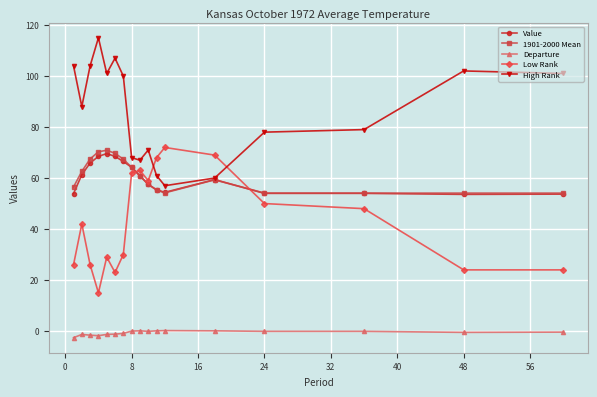

Which series has the largest total across all categories?

High Rank